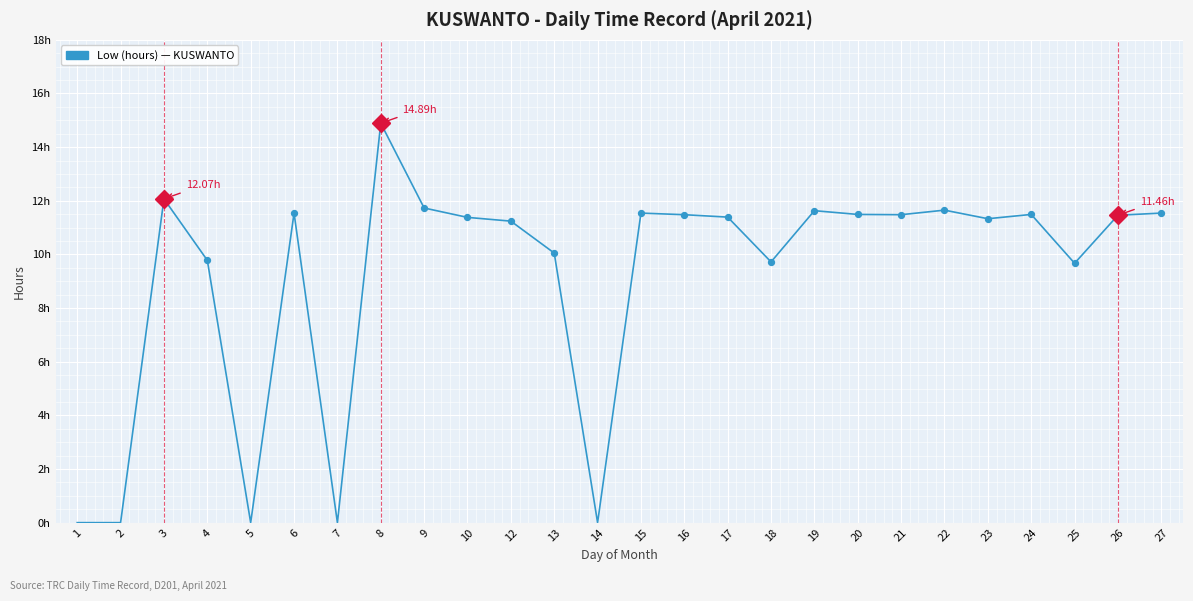

What is the change in value from 3 to 24?

-0.6